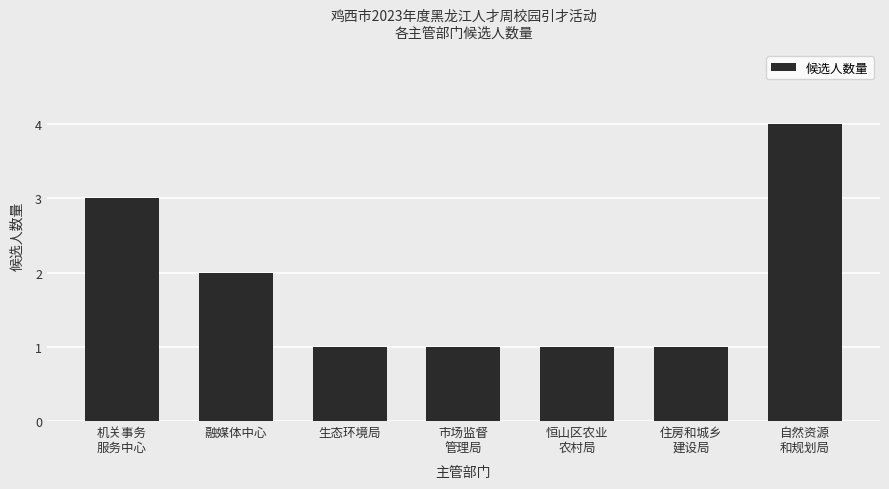

Reading right to left, list all the values displayed in this chart.

自然资源
和规划局=4	住房和城乡
建设局=1	恒山区农业
农村局=1	市场监督
管理局=1	生态环境局=1	融媒体中心=2	机关事务
服务中心=3